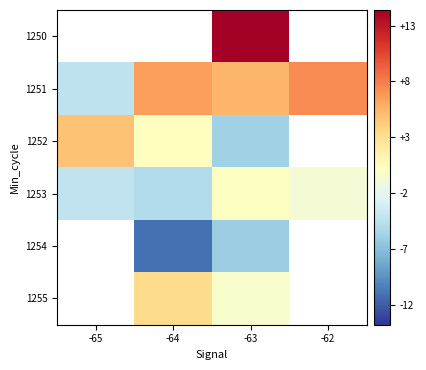

Is the value of 1252 at -63 greater than the value of 1251 at -62?

No